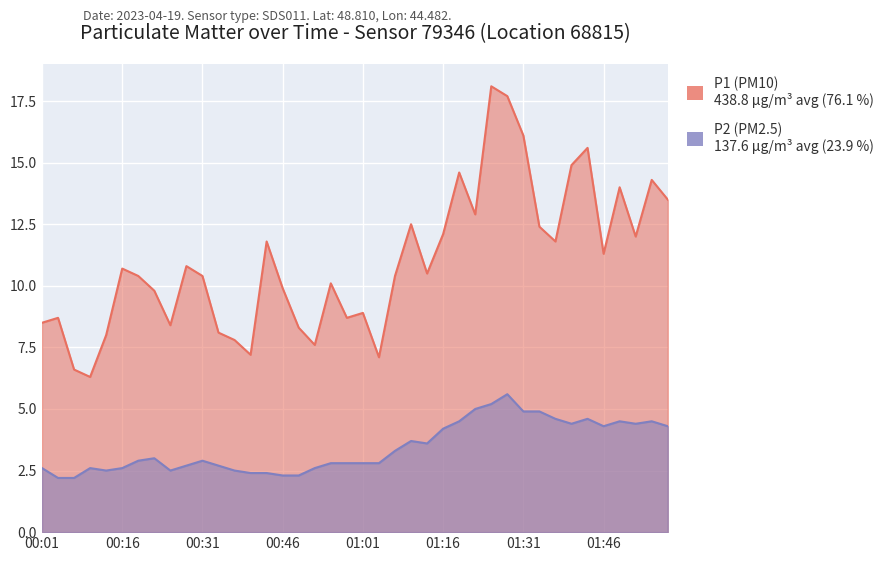

What position from the left is 01:10?

24